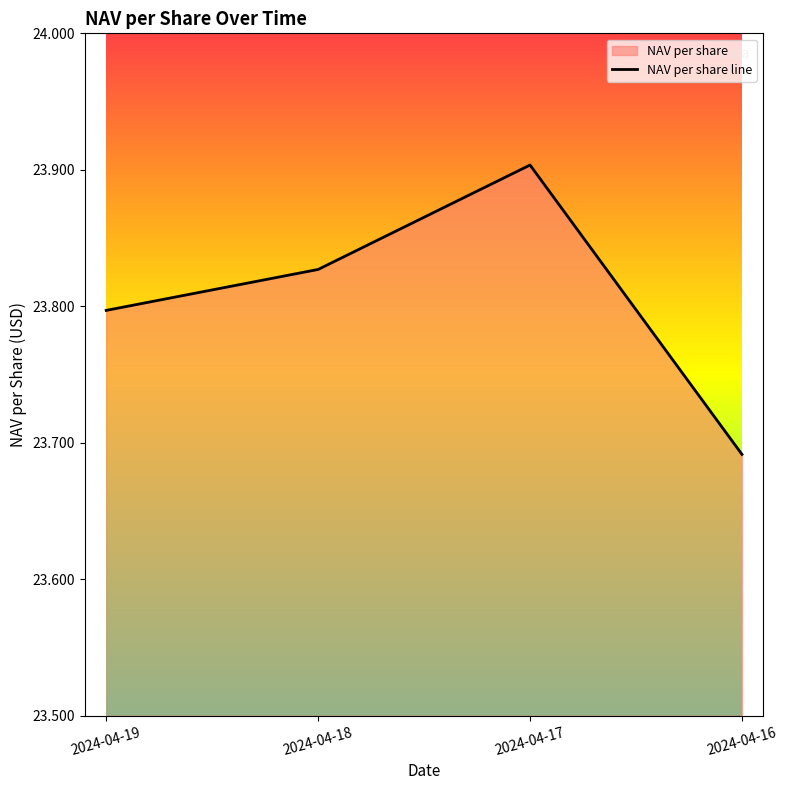

True or false: the data shows 34.9 at 2024-04-16.

False